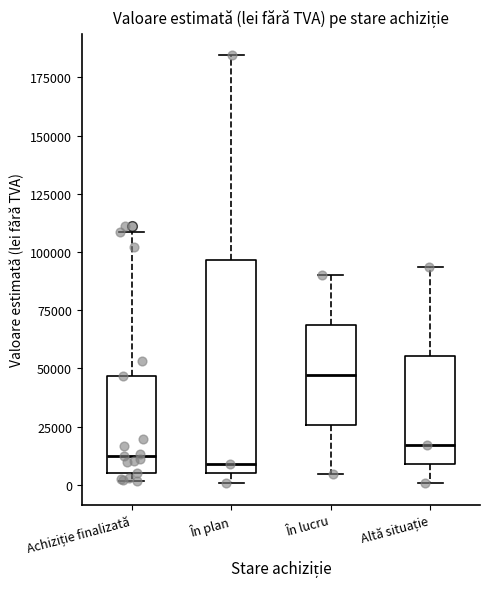

Reading left to right, read every box against the y-axis: the position of its median line, the range the box covers, and the ends of its whiskers. The values are not printed on the chart, so give them approximately, as read against the axis.

Achiziție finalizată: median 10000, box 5000 to 45000, whiskers 0 to 110000
În plan: median 10000, box 5000 to 95000, whiskers 0 to 185000
În lucru: median 45000, box 25000 to 70000, whiskers 5000 to 90000
Altă situație: median 15000, box 10000 to 55000, whiskers 0 to 95000